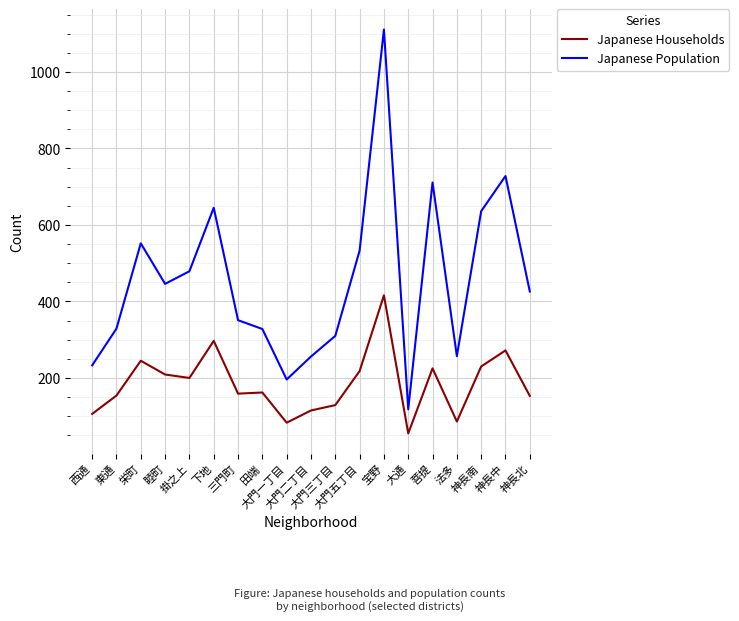

What is the difference between the highest and lowest values at 神長中?

456